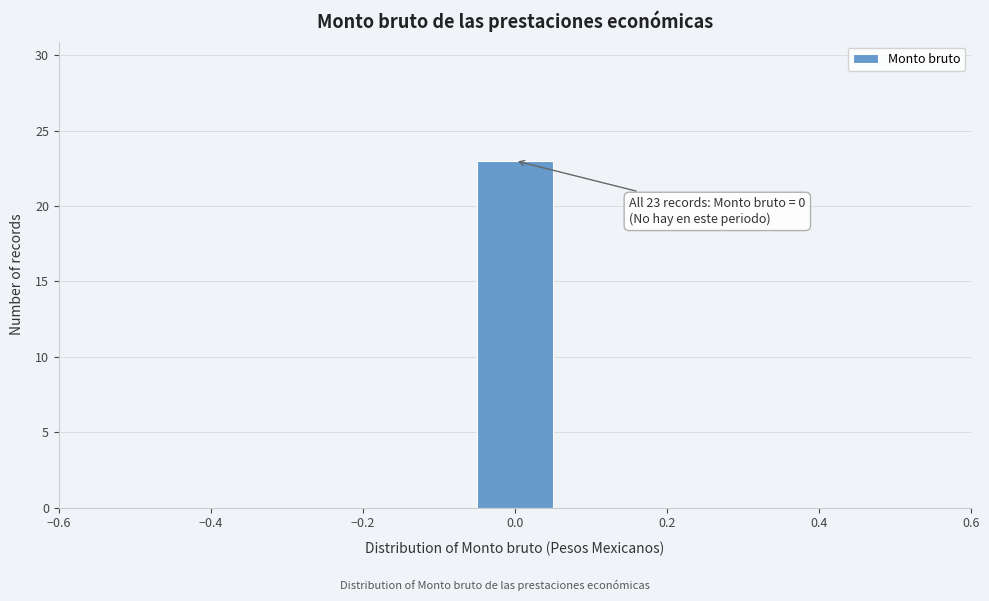

Which range on the x-axis has the tallest bar?

-0.06 to 0.06